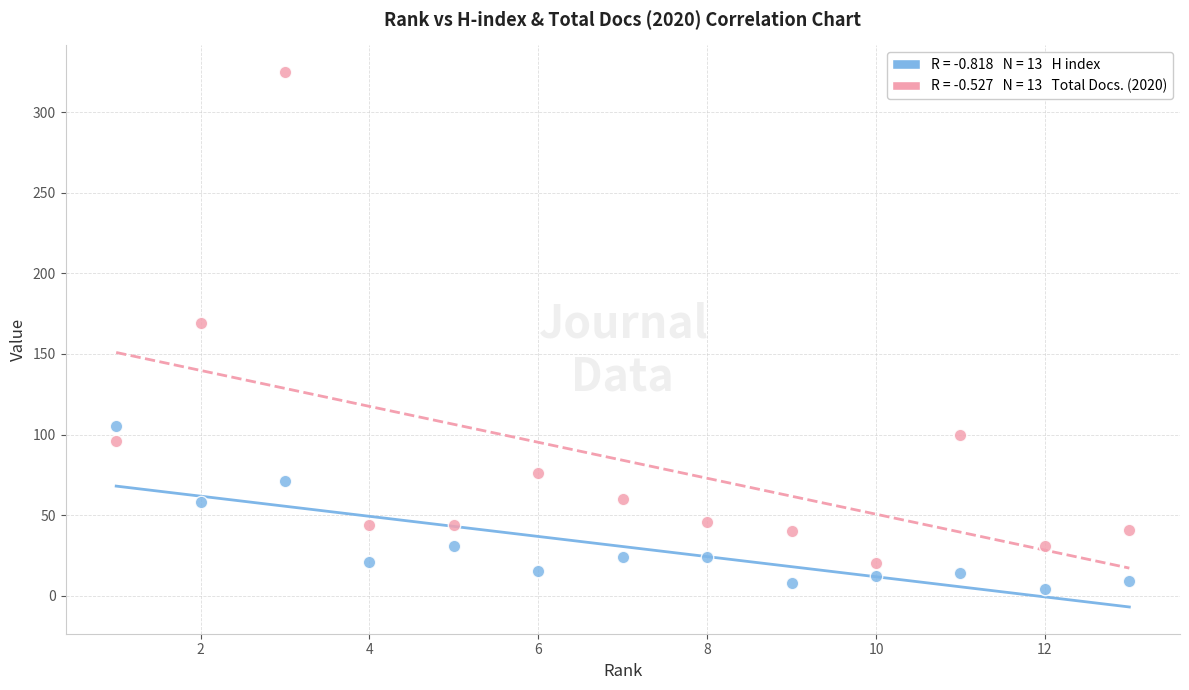

Across all data points, what is the range of X values (max minus min)?

12